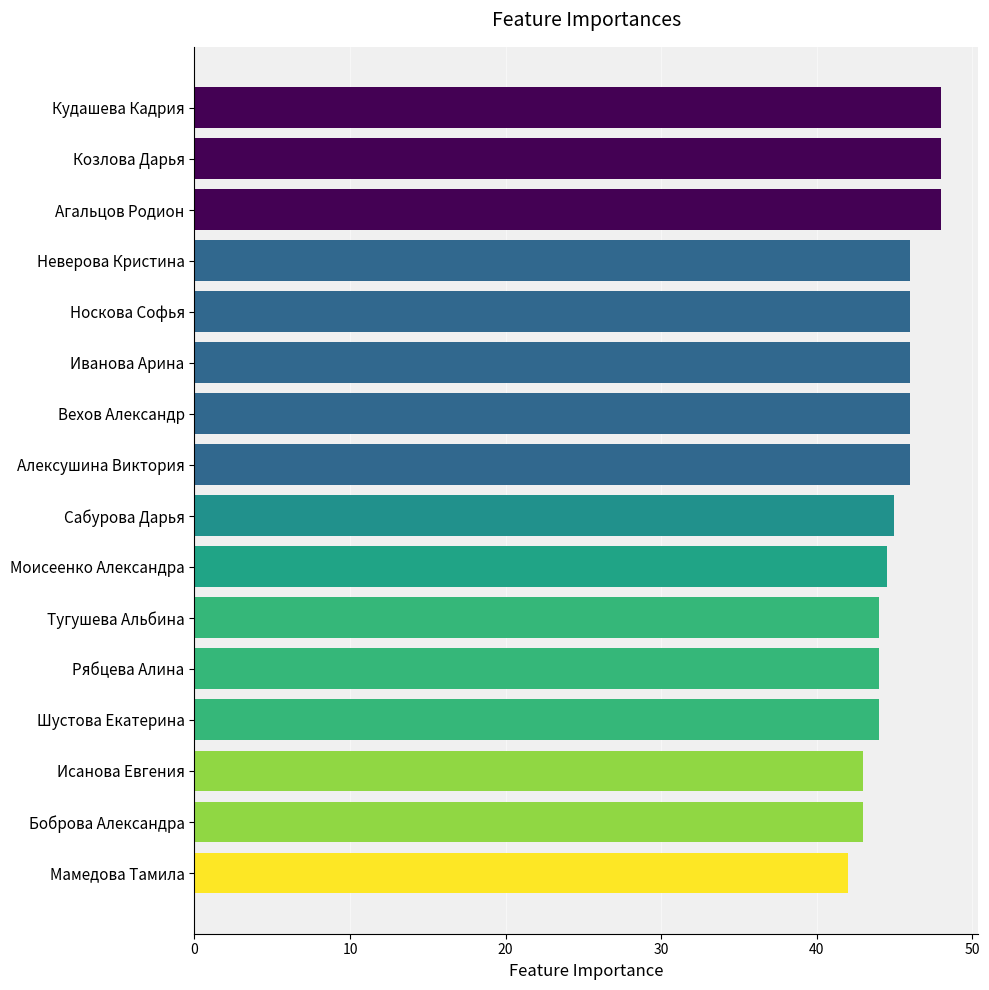

What is the change in value from Агальцов Родион to Рябцева Алина?

-4.0